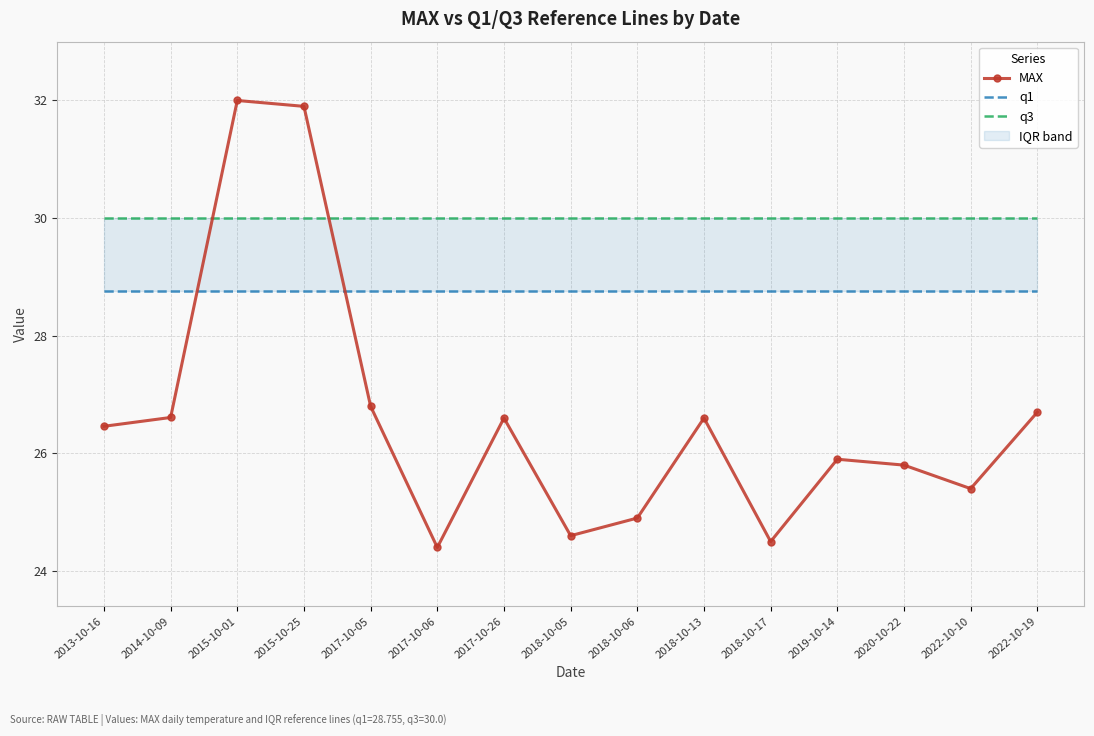

How many lines are shown in the chart?

3